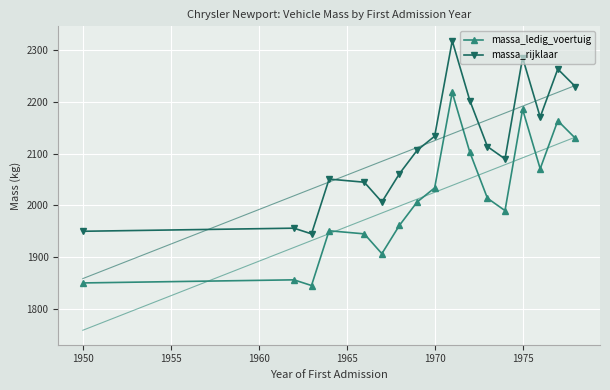

True or false: massa_ledig_voertuig has more than 1 interior local peaks.

True